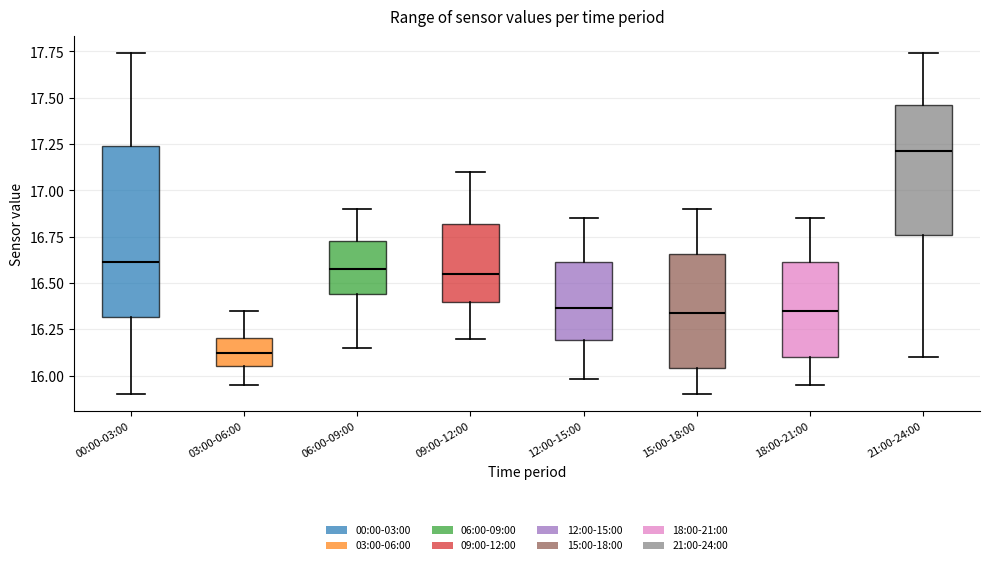

Where is the upper edge of the box for 00:00-03:00 on the y-axis? The values are not printed on the chart, so give them approximately, as read against the axis.

17.25